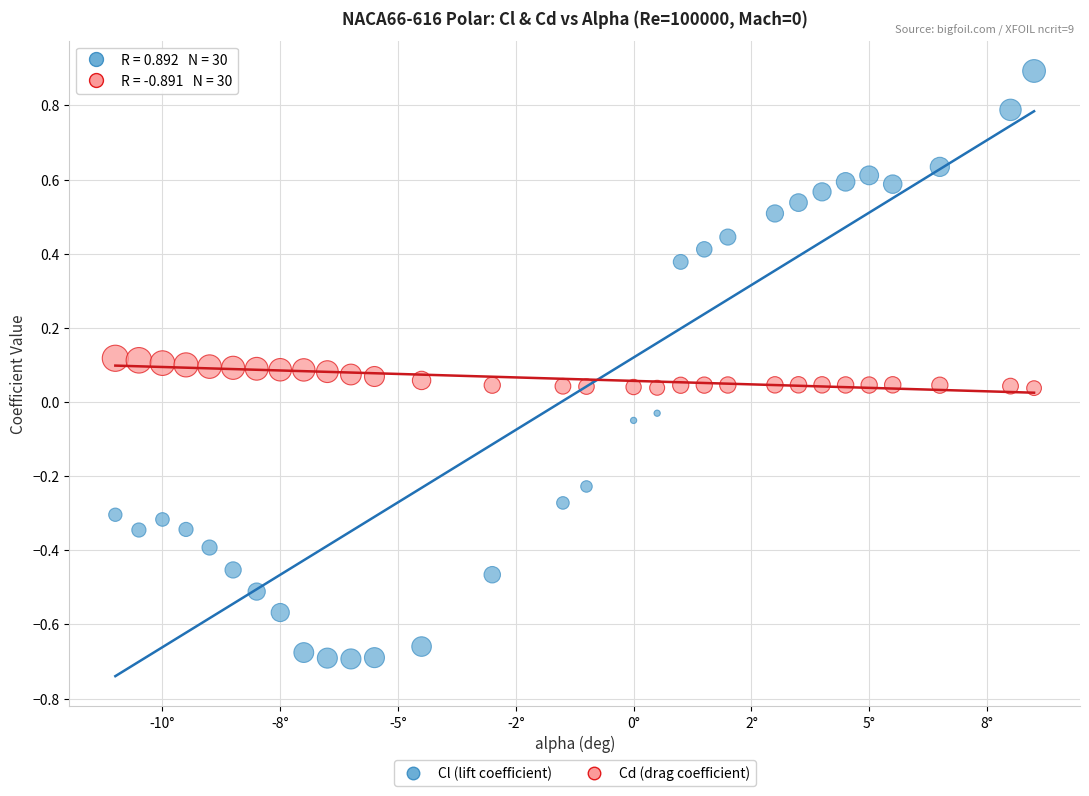

What are all the series names shown in the legend?

Cl (lift coefficient), Cd (drag coefficient)